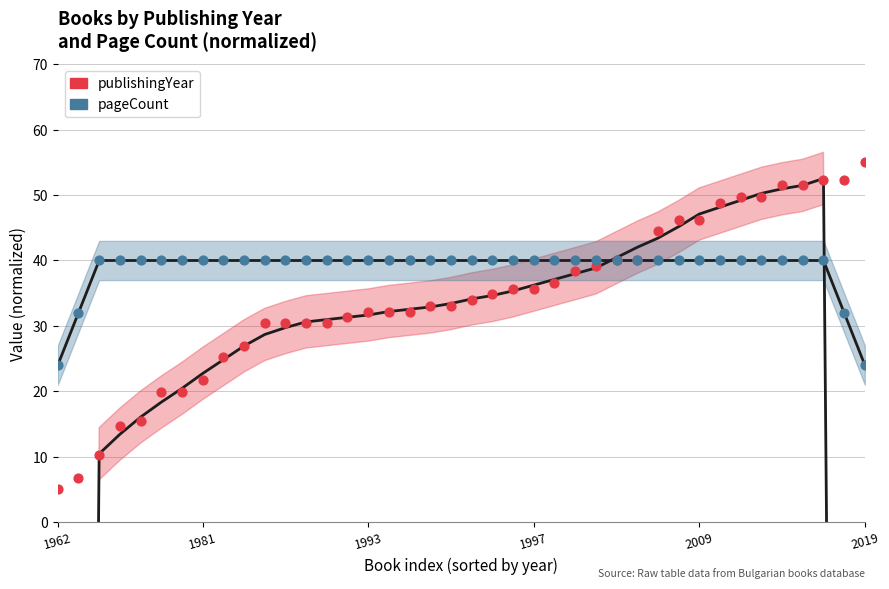

Which series reaches the maximum Y coordinate?

publishingYear